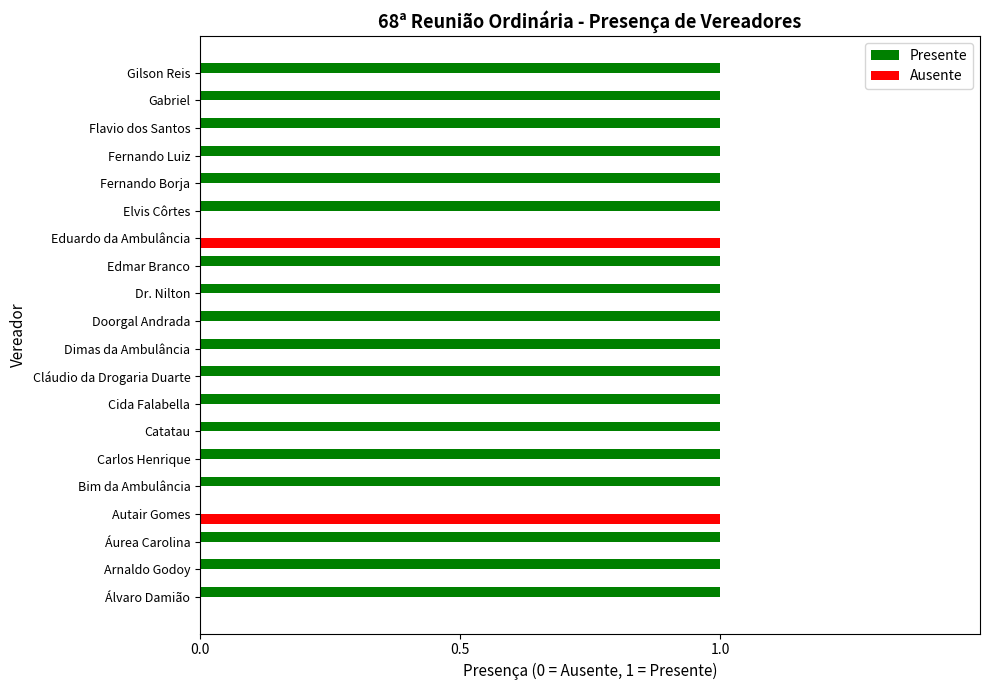

What is the maximum value for Ausente?

1